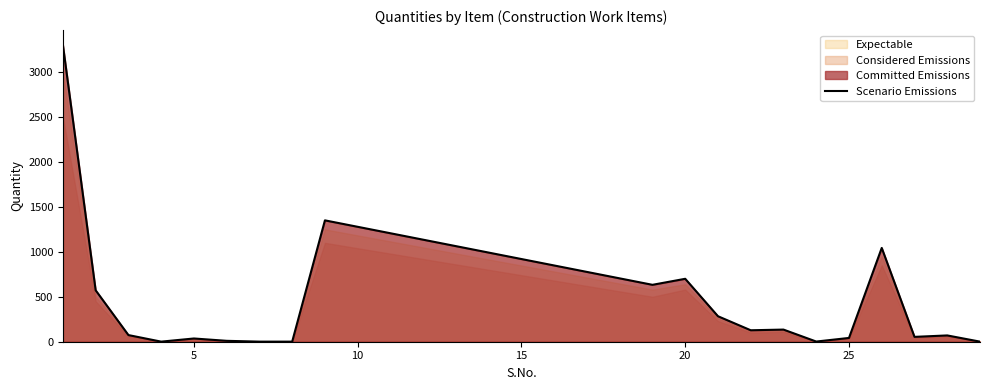

True or false: there are more than 2 points higher than both neighbors.

True